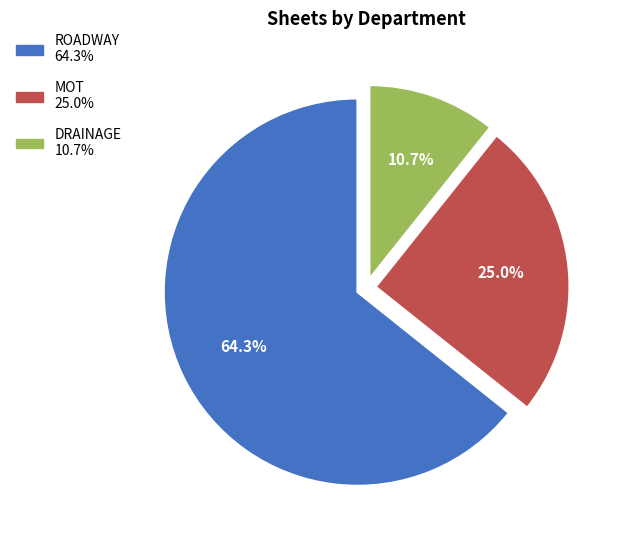

Is there any slice that represents more than half of the pie?

Yes